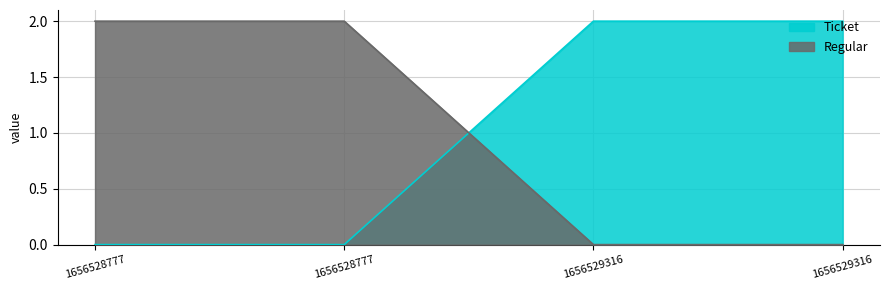

What is the difference between the maximum and minimum values in the Ticket series?

2.0